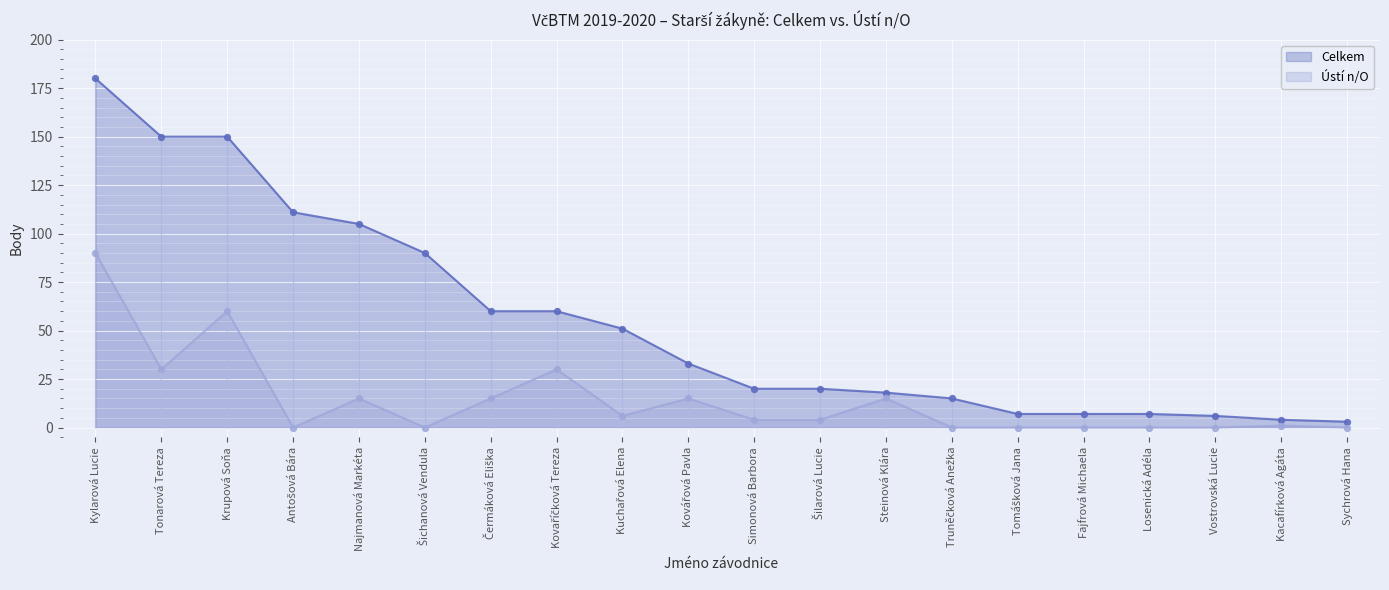

At which category is the sum across all series the highest?

Kylarová Lucie